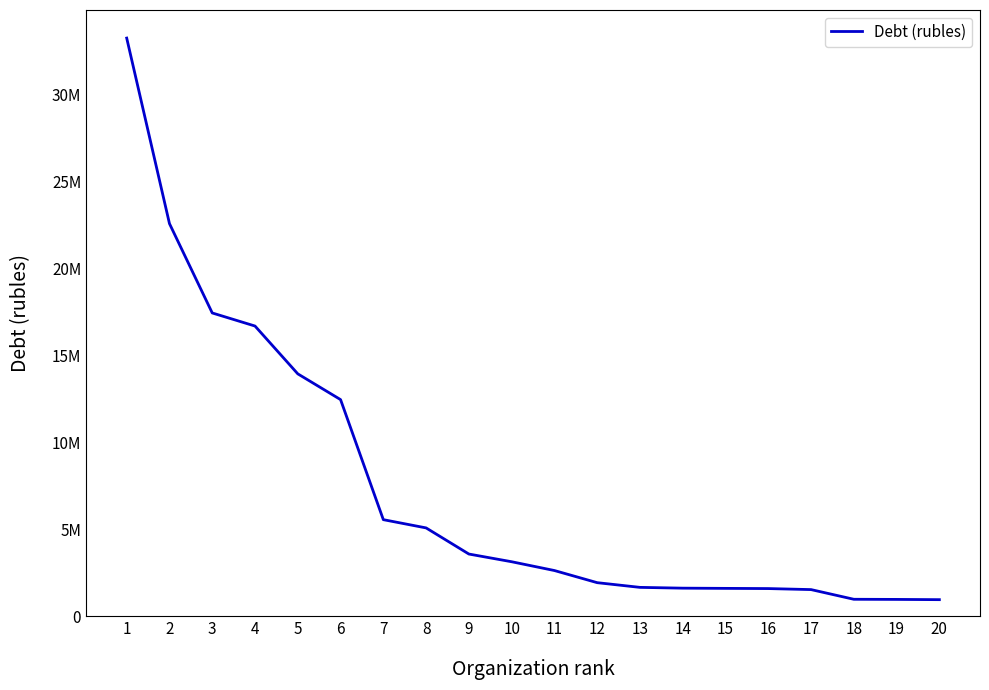

What is the average value?

7464269.7